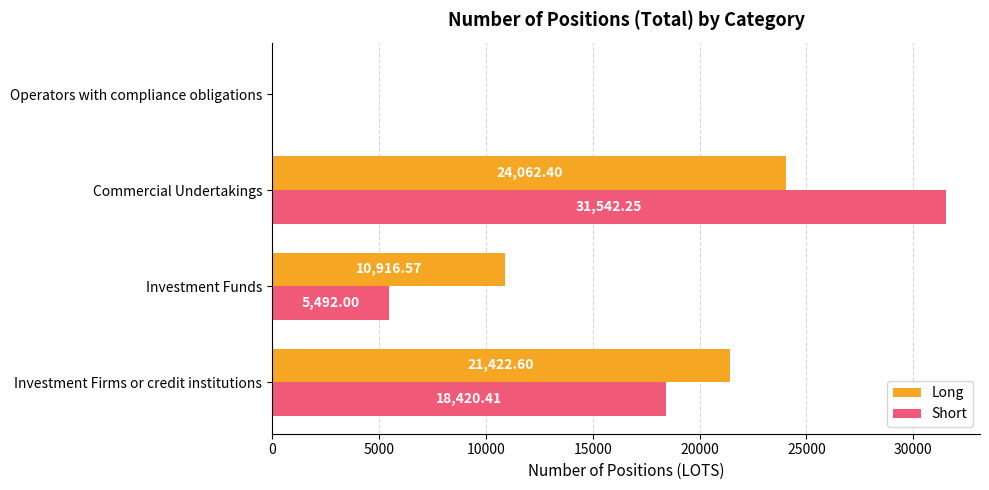

What are all the series names shown in the legend?

Long, Short